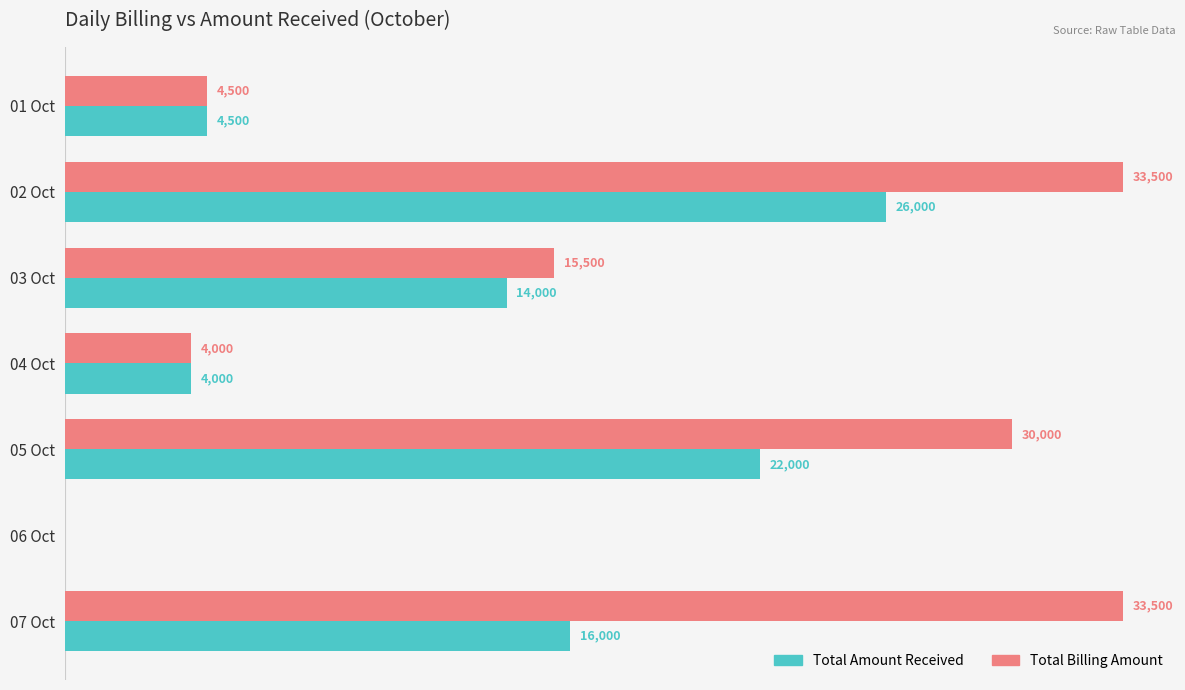

Where is Total Amount Received nearest to the value 13000?

03 Oct